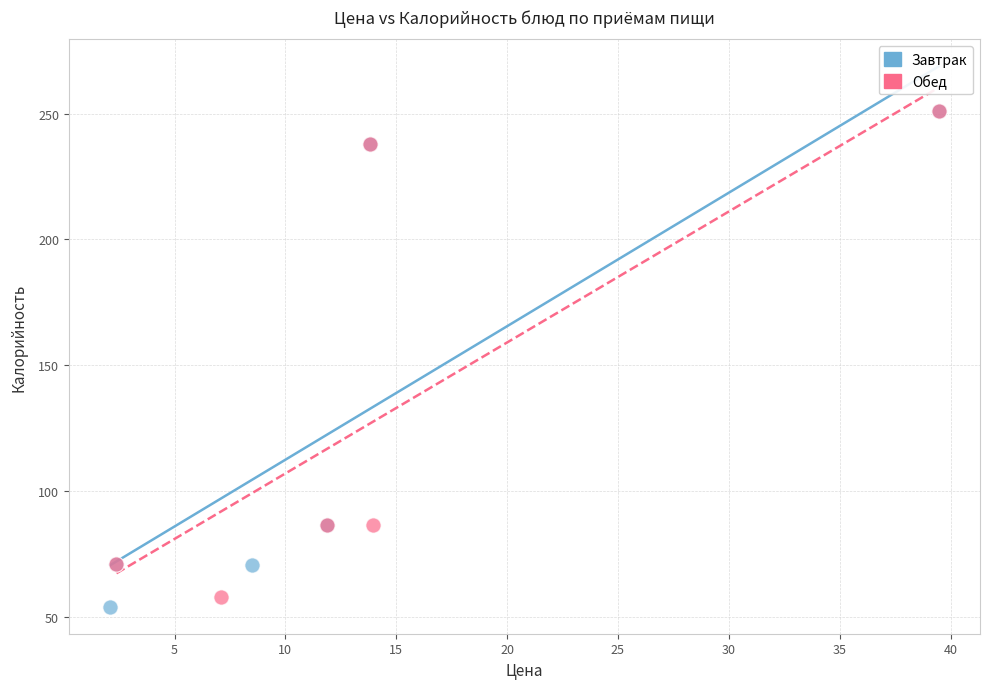

Which series reaches the minimum Y coordinate?

Завтрак